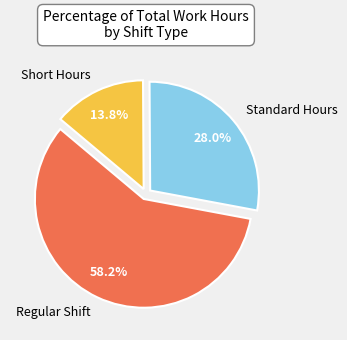

Combined, do Standard Hours and Short Hours account for over 50%?

No